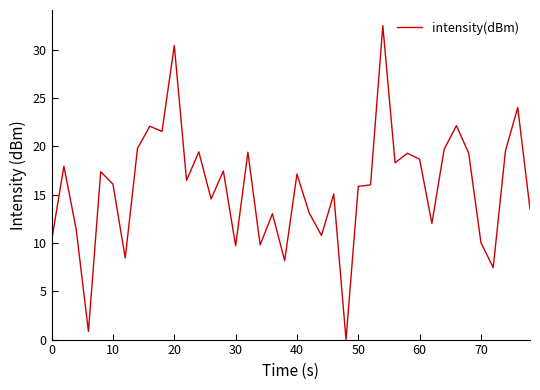

What is the greatest value displayed?

32.5